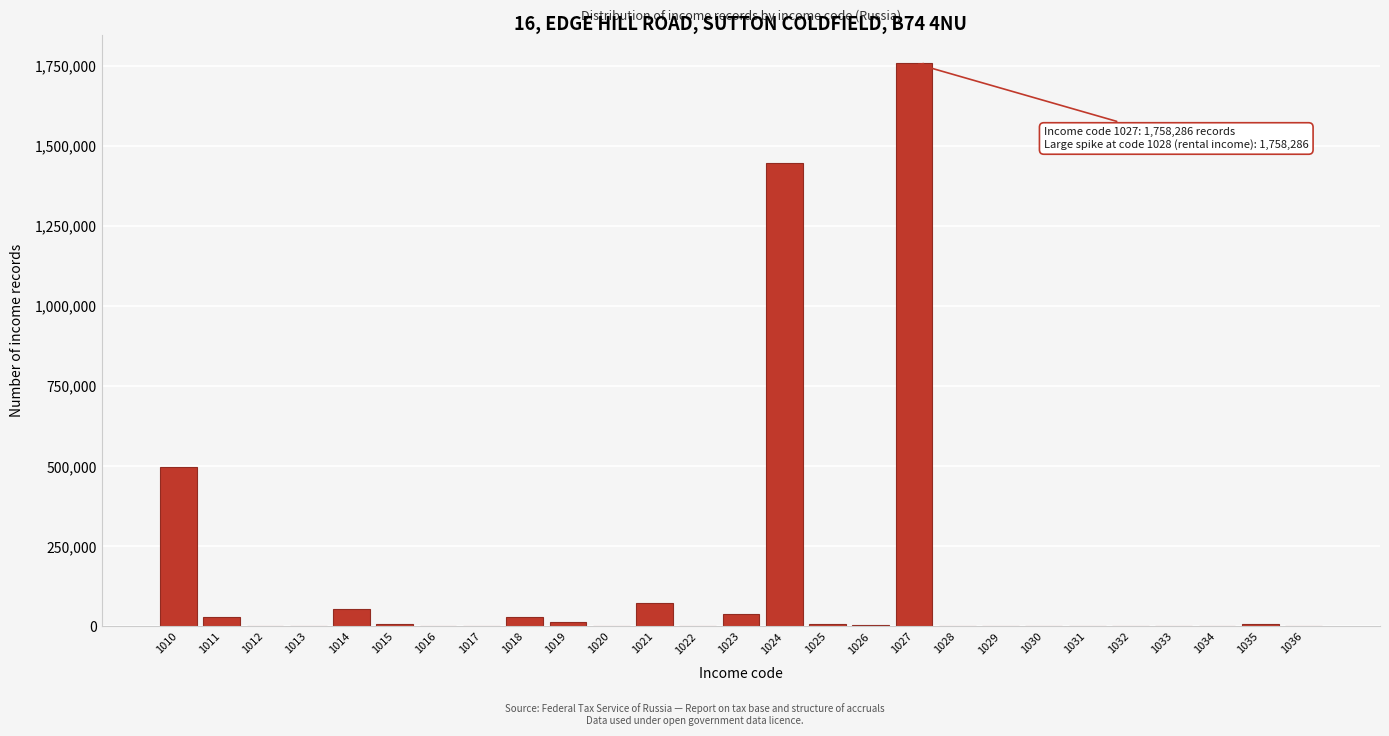

What is the sum of all values?

3978119